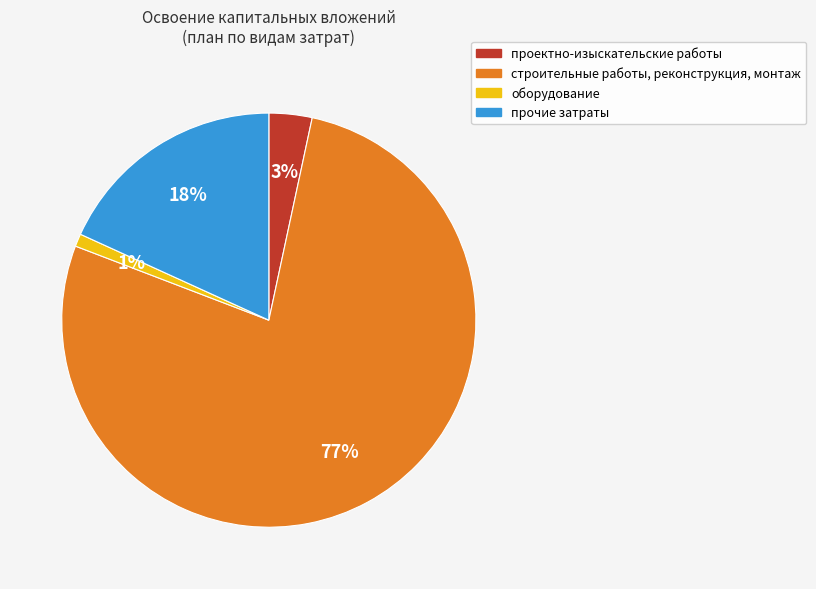

To the nearest percent, what is the combined percentage of строительные работы, реконструкция, монтаж and проектно-изыскательские работы?

81%